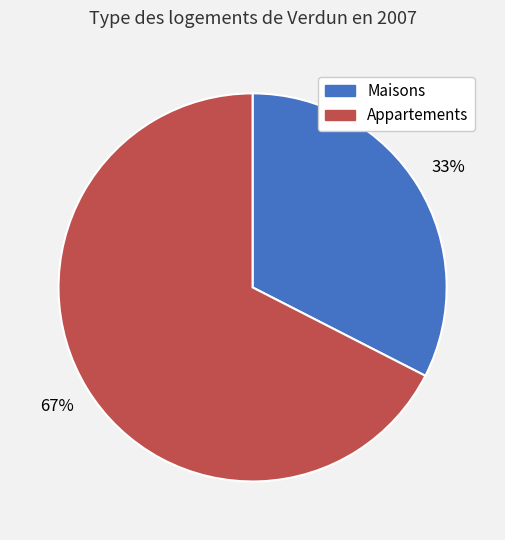

To the nearest percent, what is the average slice percentage?

50%